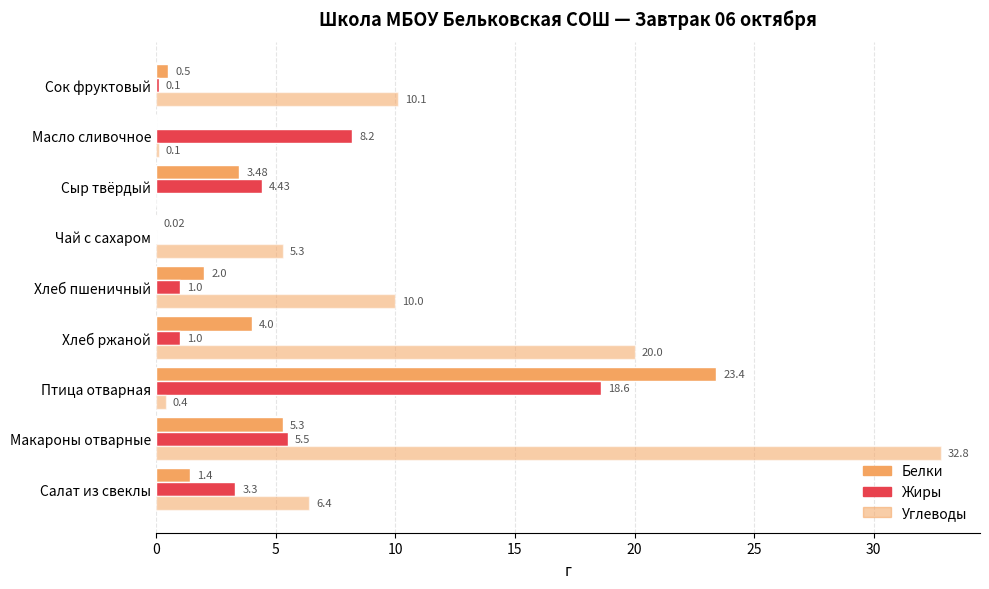

What is the sum of all Углеводы values?

85.1